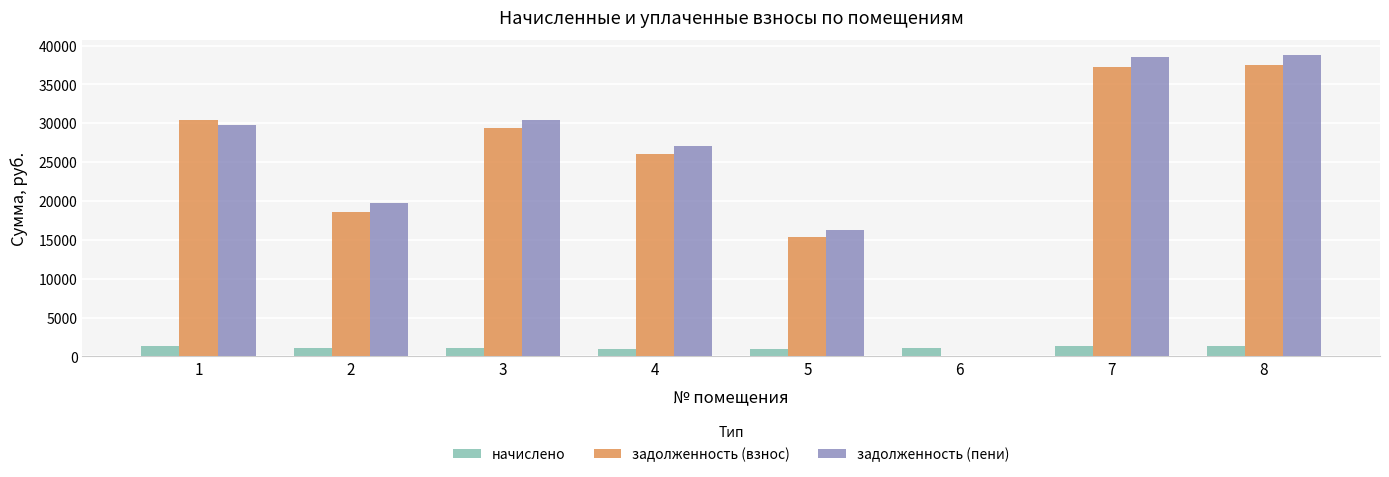

What is the sum of the задолженность (пени) values at 5 and 1?

46060.9